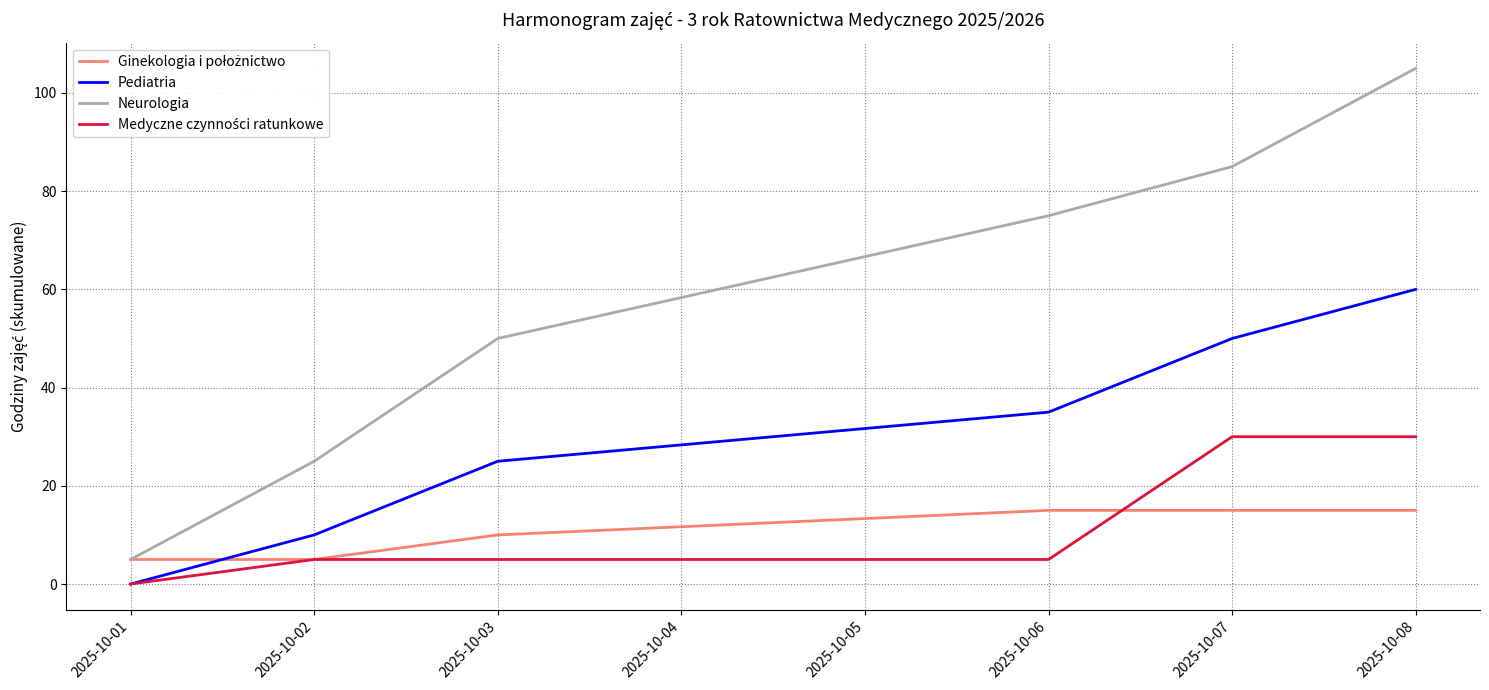

At which category is the sum across all series the highest?

2025-10-08